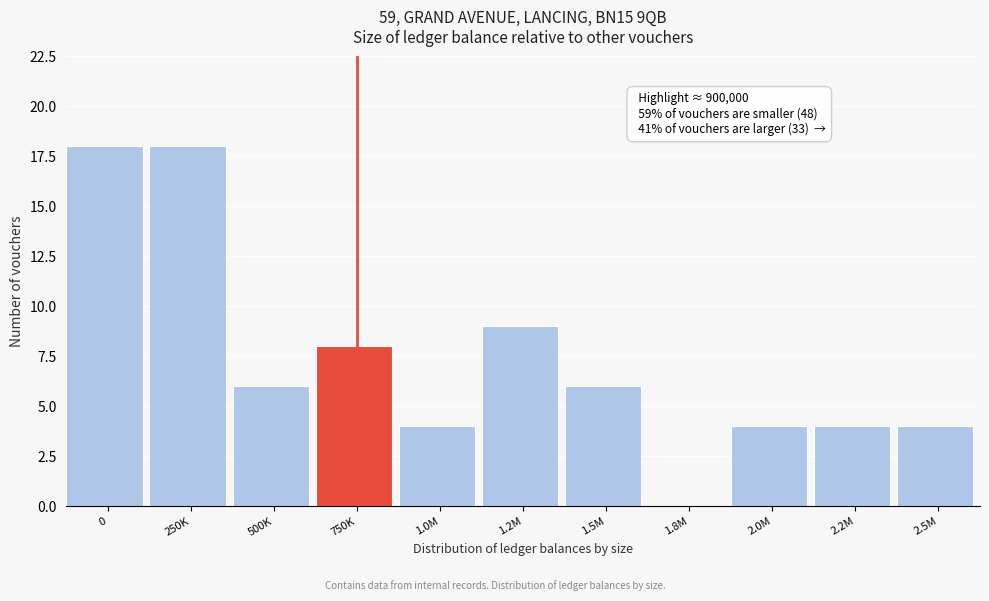

Reading left to right, what are all the values shown in this chart?

0=18	250K=18	500K=6	750K=8	1.0M=4	1.2M=9	1.5M=6	1.8M=0	2.0M=4	2.2M=4	2.5M=4